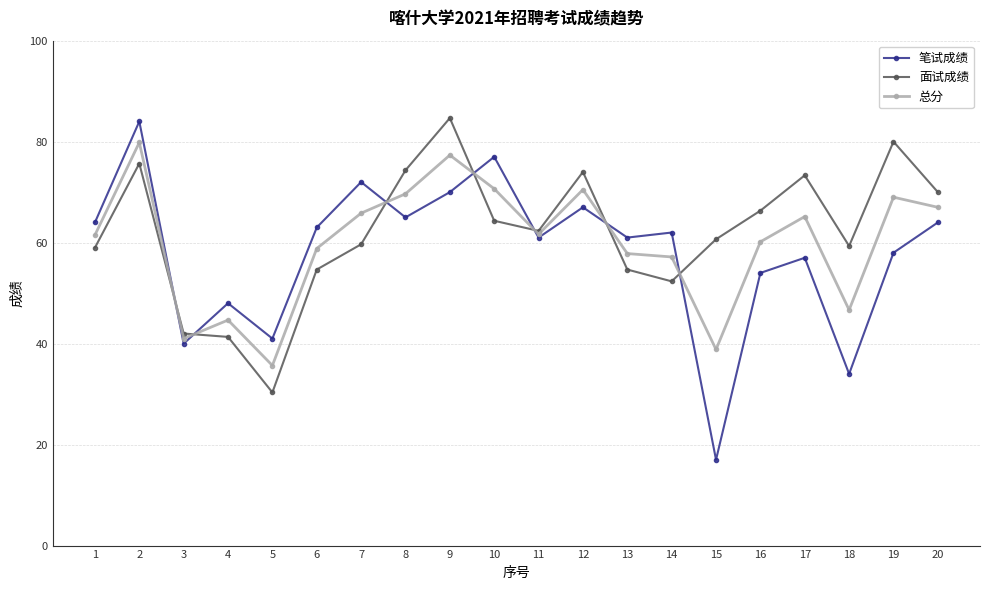

True or false: 面试成绩 has more than 2 interior local peaks.

True